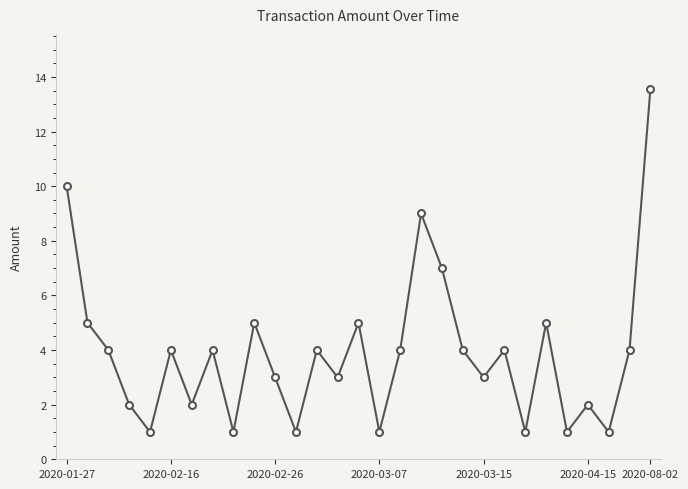

What is the value of the 1st point from the left?

10.0